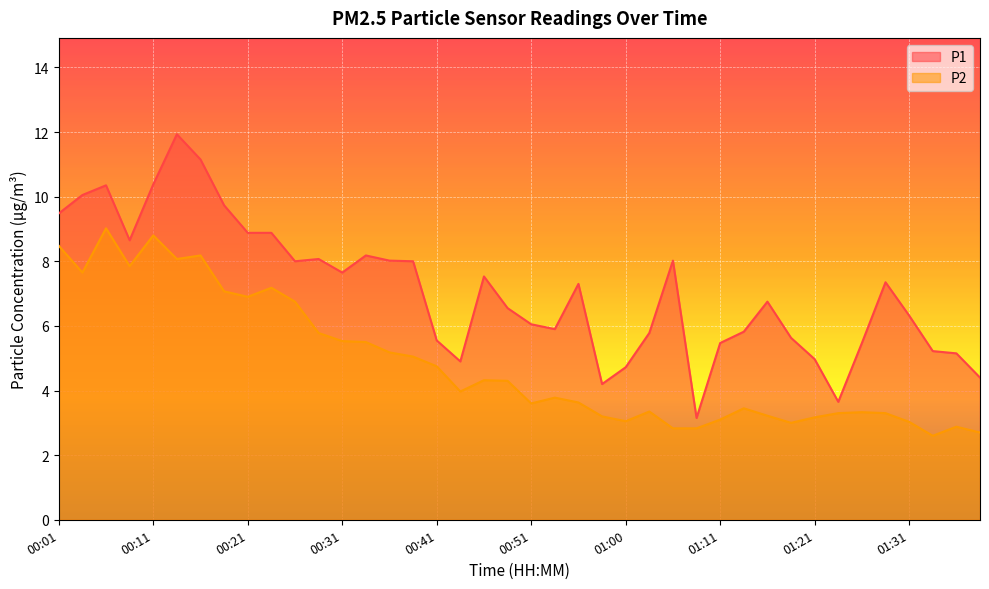

How many interior local peaks does the P2 series have?

10